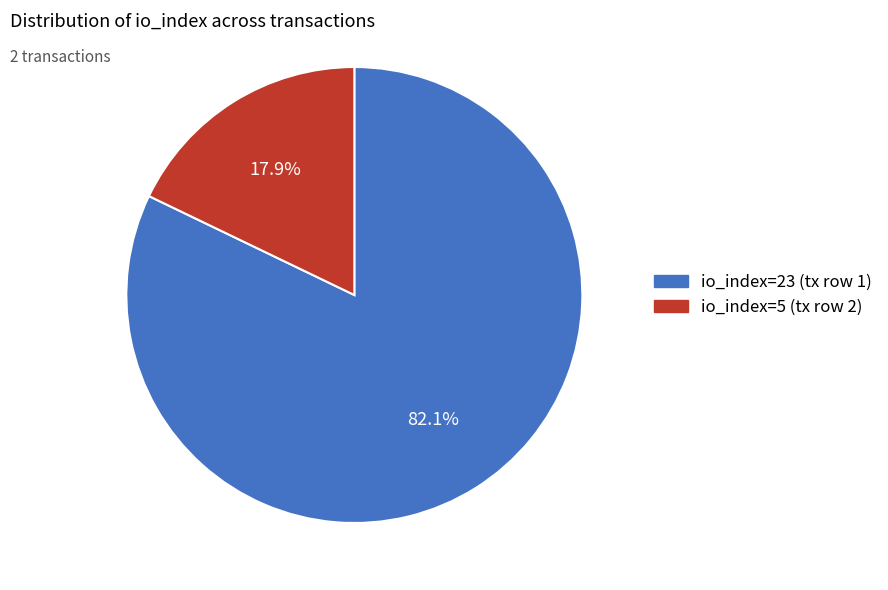

How many segments does this pie chart have?

2